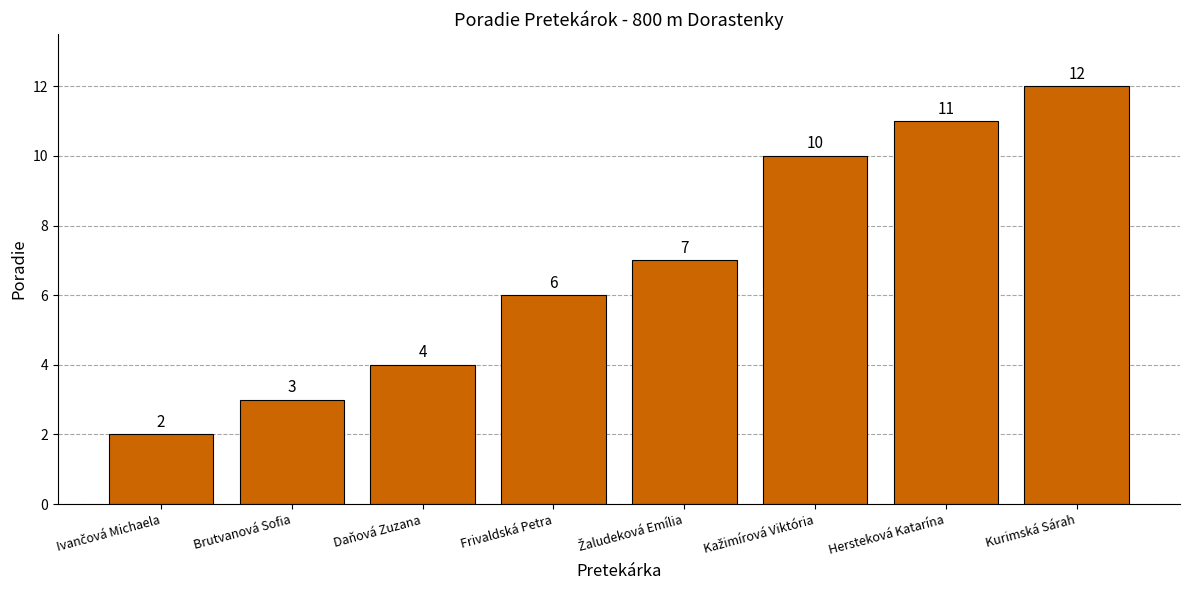

What is the value of the 8th bar from the left?

12